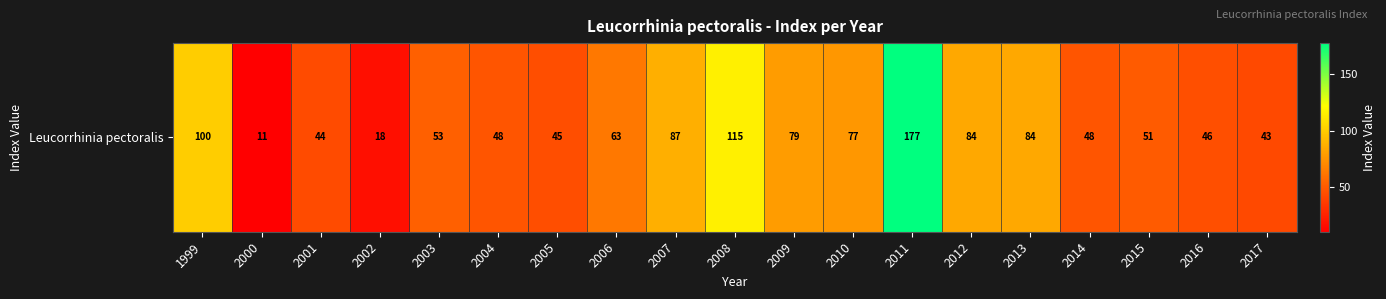

List the labels in order of value, largest first.

2011, 2008, 1999, 2007, 2012, 2013, 2009, 2010, 2006, 2003, 2015, 2004, 2014, 2016, 2005, 2001, 2017, 2002, 2000